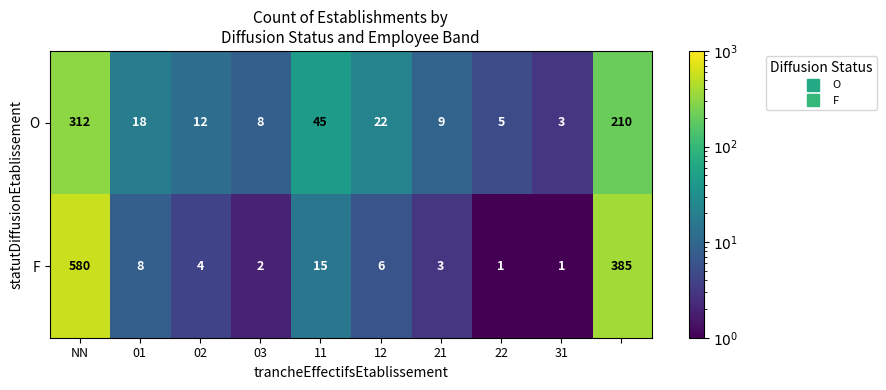

What is the average value of the O series?

64